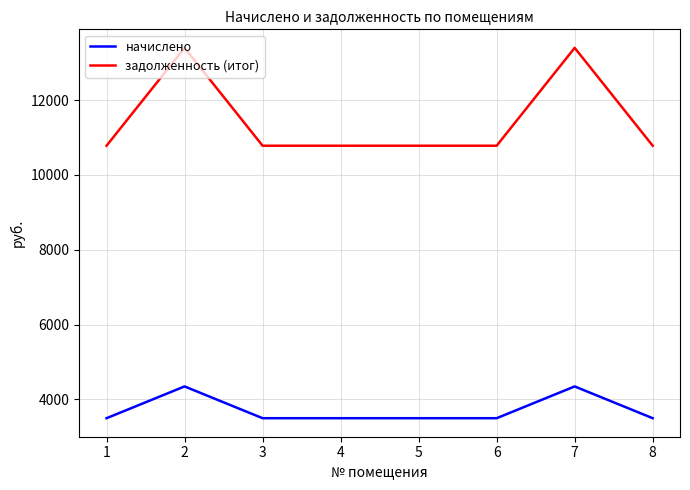

What is the total value across all series at 6?

14277.6